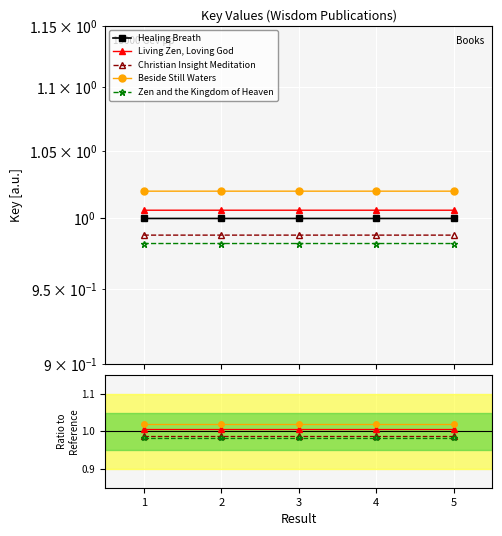

The Christian Insight Meditation series shows 0.3 at 3. True or false?

False